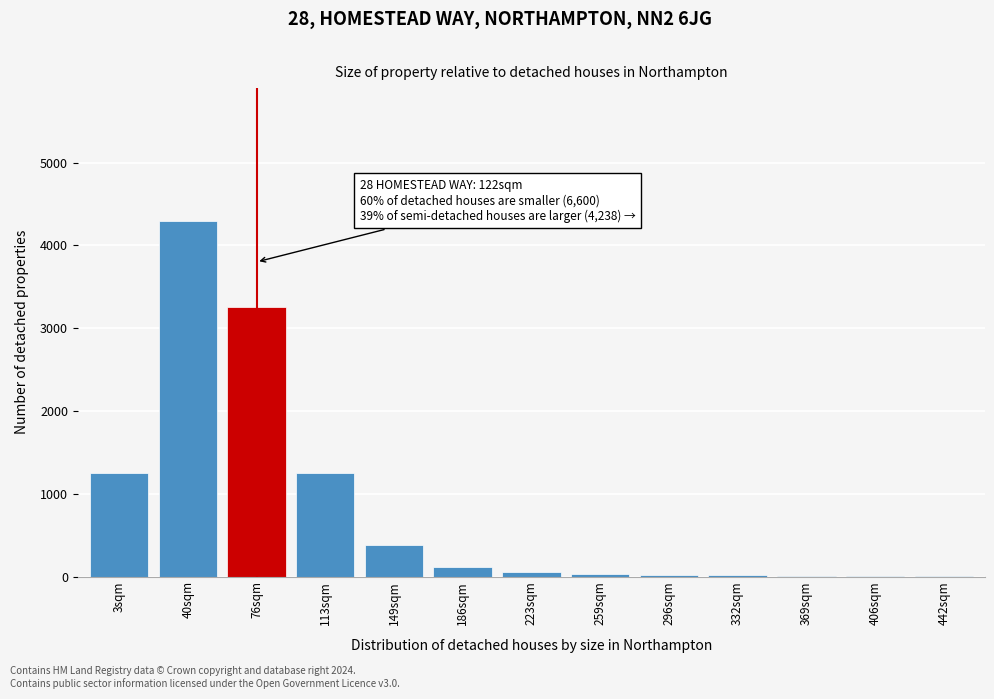

Which category has the highest value across all series?

40sqm